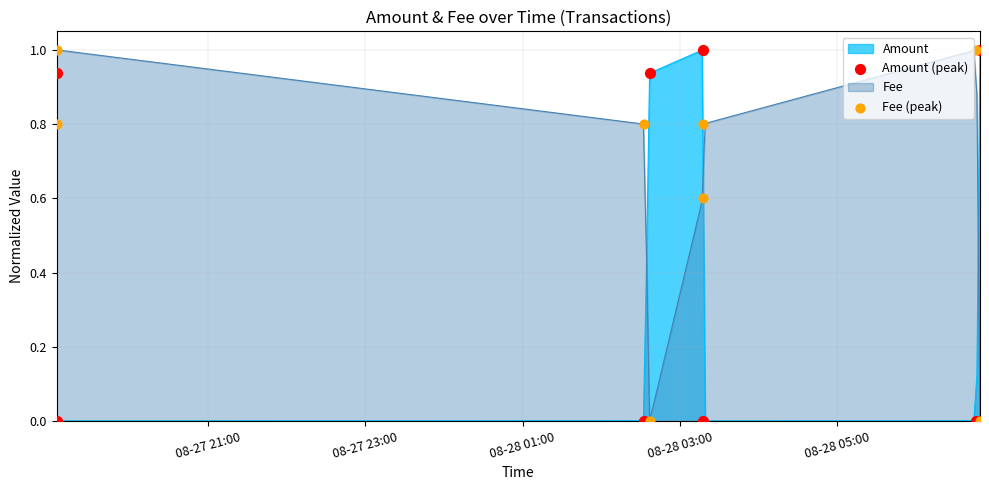

True or false: Amount and Fee intersect in this chart.

True